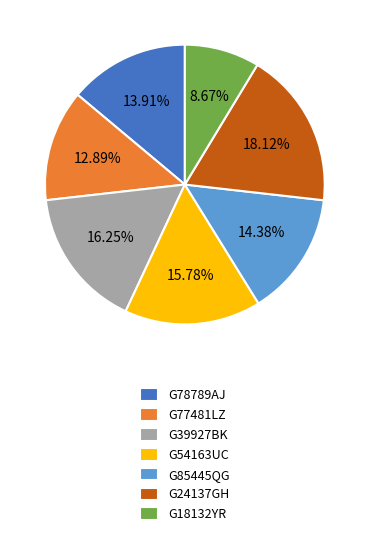

Which has a higher value, G77481LZ or G85445QG?

G85445QG